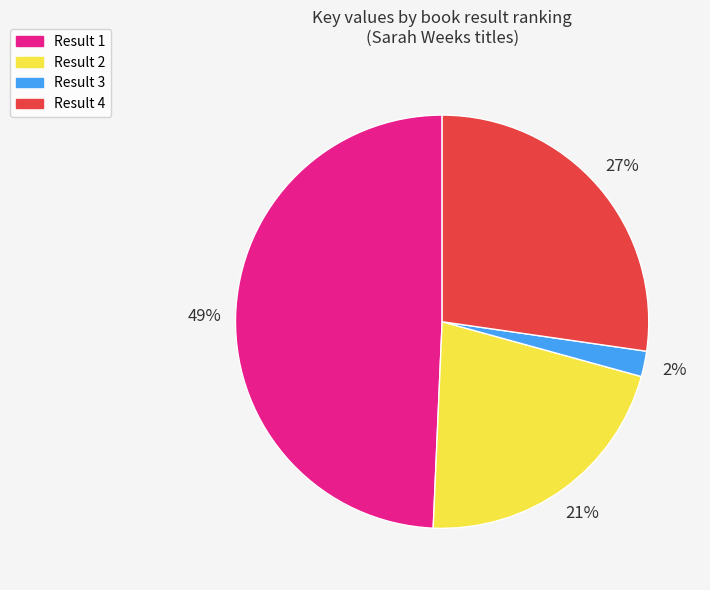

How many slices are in this pie chart?

4